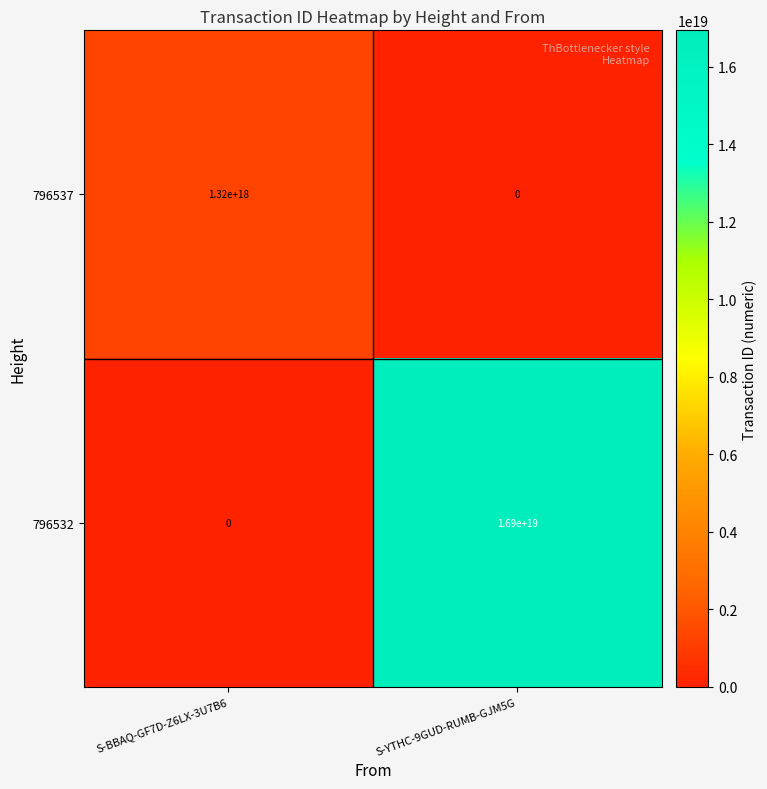

At which category does the chart reach its peak across all series?

S-YTHC-9GUD-RUMB-GJM5G